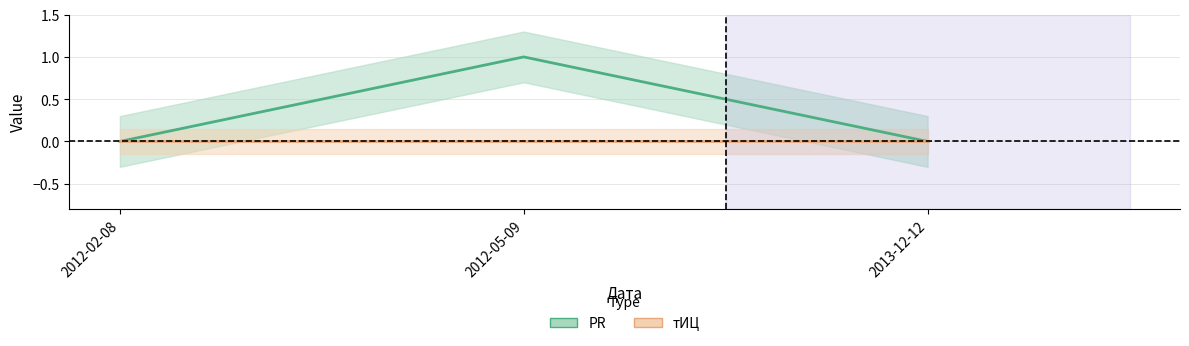

What is the sum of all values?

1